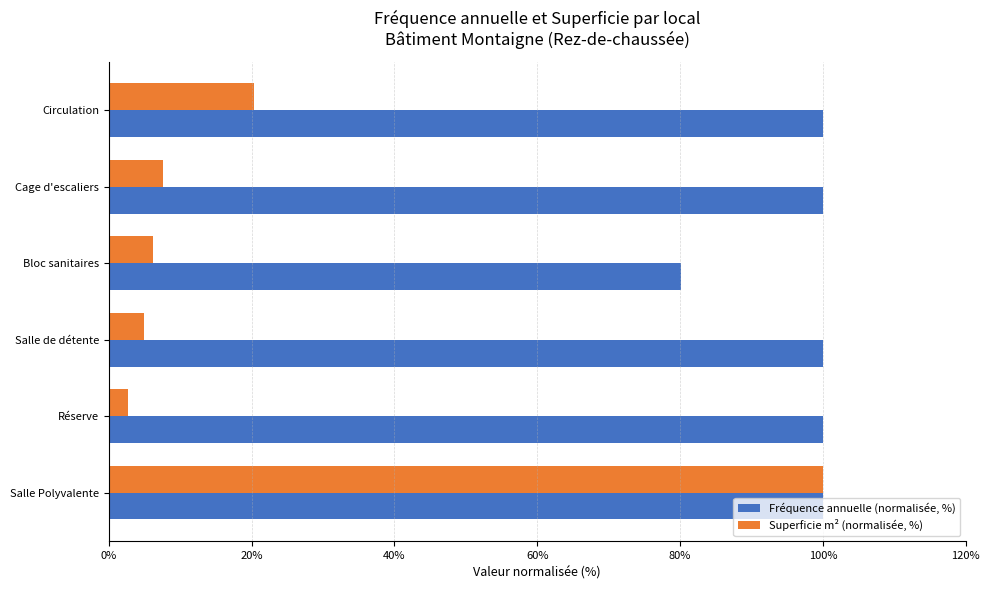

Rank the categories by Superficie m² (normalisée, %) value from lowest to highest.

Réserve, Salle de détente, Bloc sanitaires, Cage d'escaliers, Circulation, Salle Polyvalente